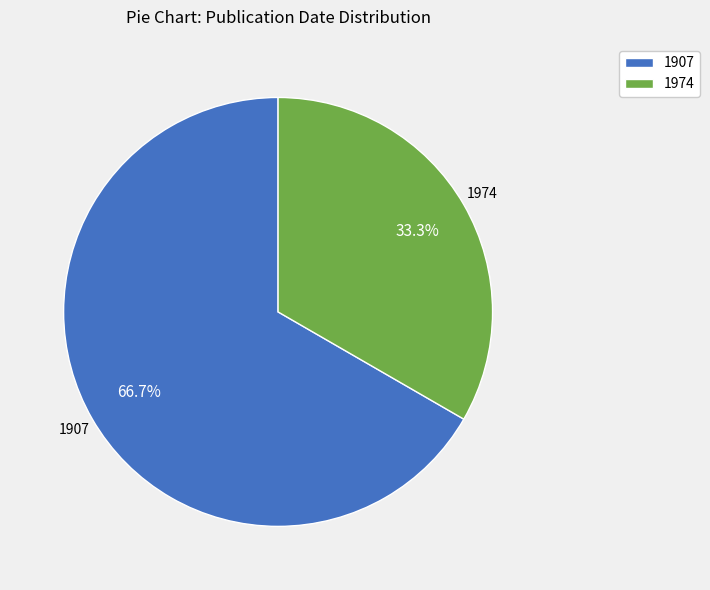

Do 1974 and 1907 together represent more than half of the pie?

Yes